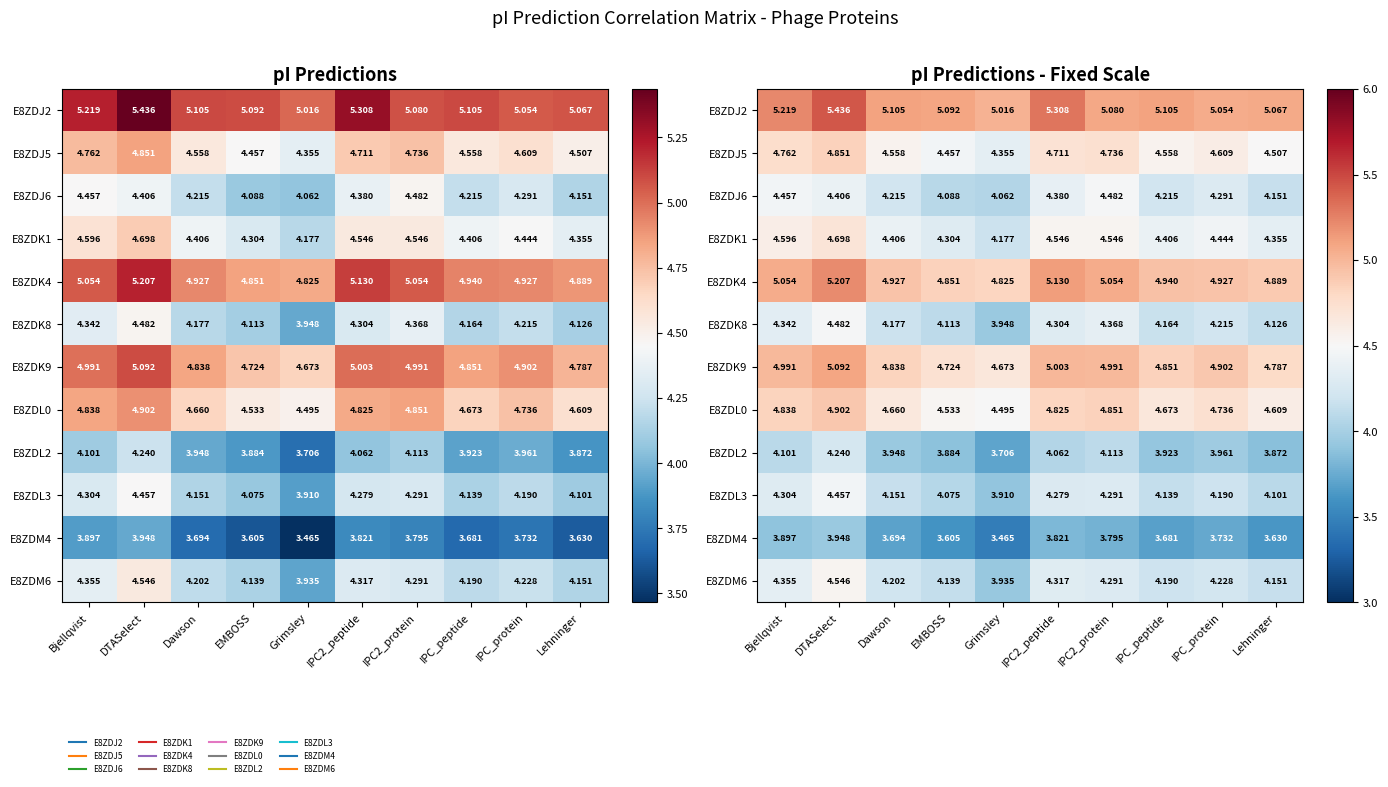

What is the greatest value displayed?

5.4